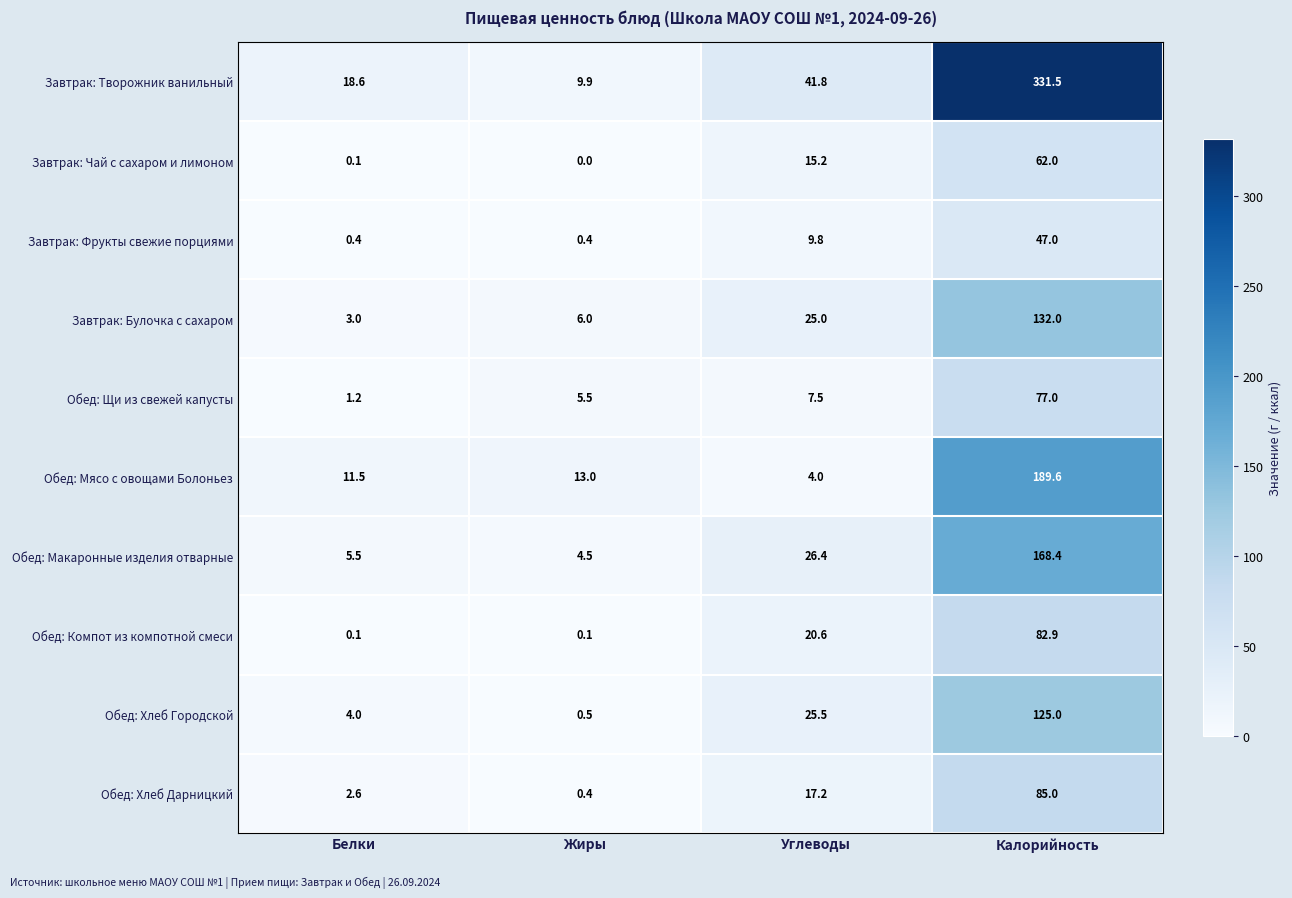

Which series has the widest spread of values?

Завтрак: Творожник ванильный